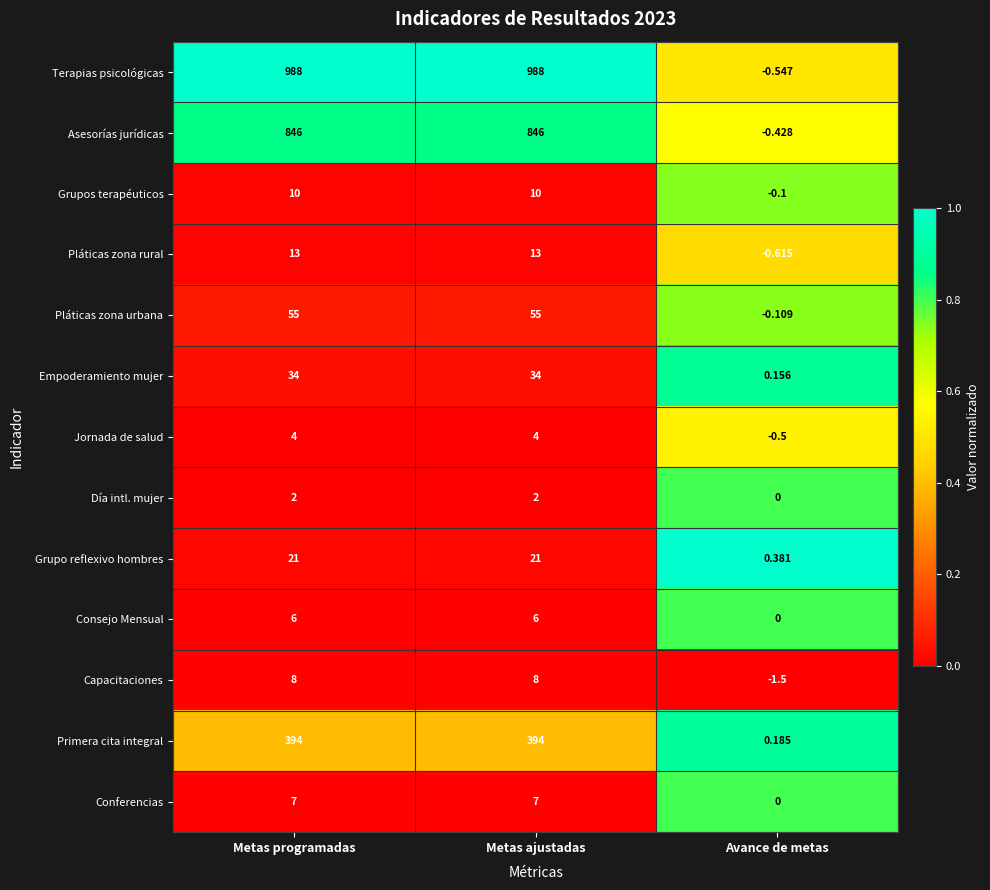

List the series in order of their peak value, lowest first.

Día intl. mujer, Jornada de salud, Consejo Mensual, Conferencias, Capacitaciones, Grupos terapéuticos, Pláticas zona rural, Grupo reflexivo hombres, Empoderamiento mujer, Pláticas zona urbana, Primera cita integral, Asesorías jurídicas, Terapias psicológicas